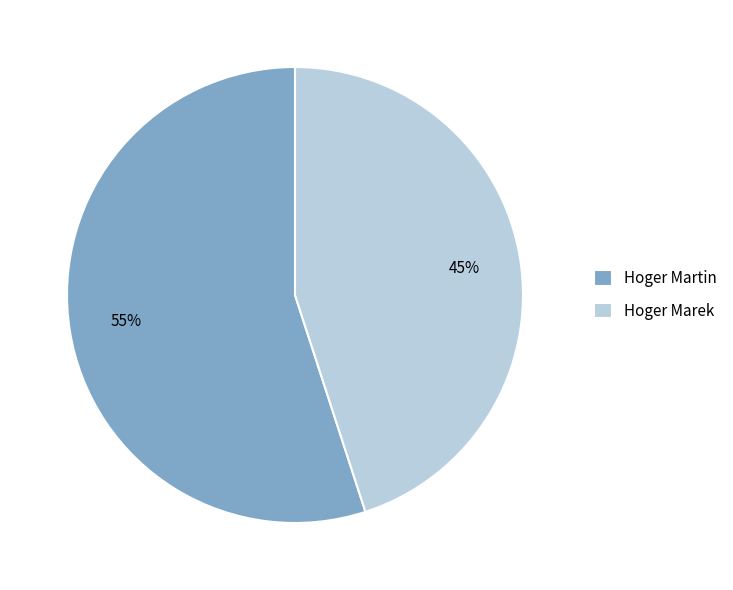

Do Hoger Marek and Hoger Martin together represent more than half of the pie?

Yes